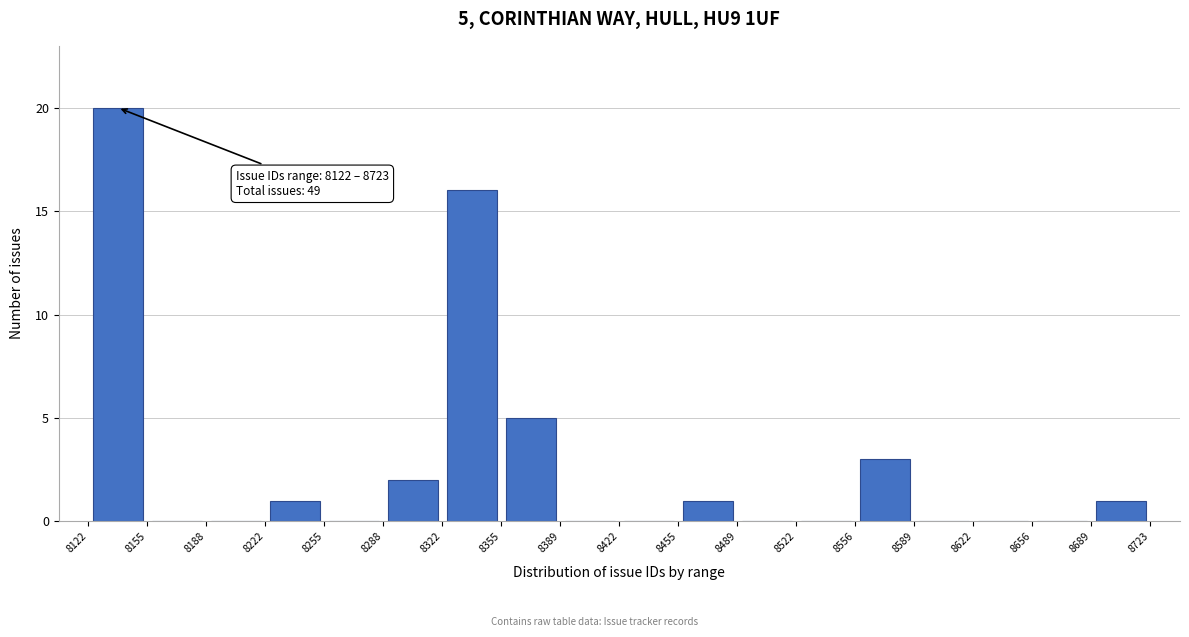

Over which range of the x-axis is the bar tallest?

8122 to 8155